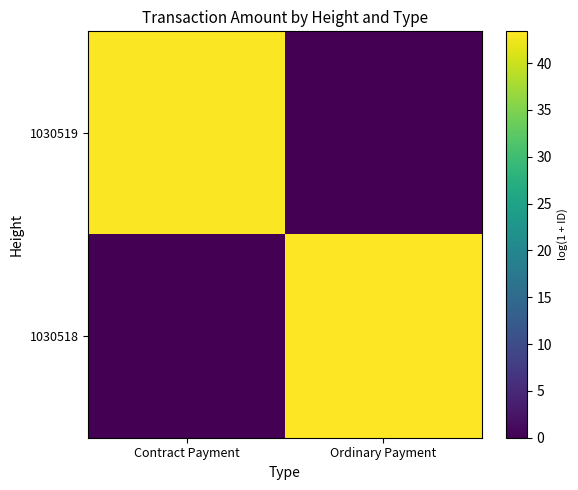

Which series changed the most between Contract Payment and Ordinary Payment?

1030518